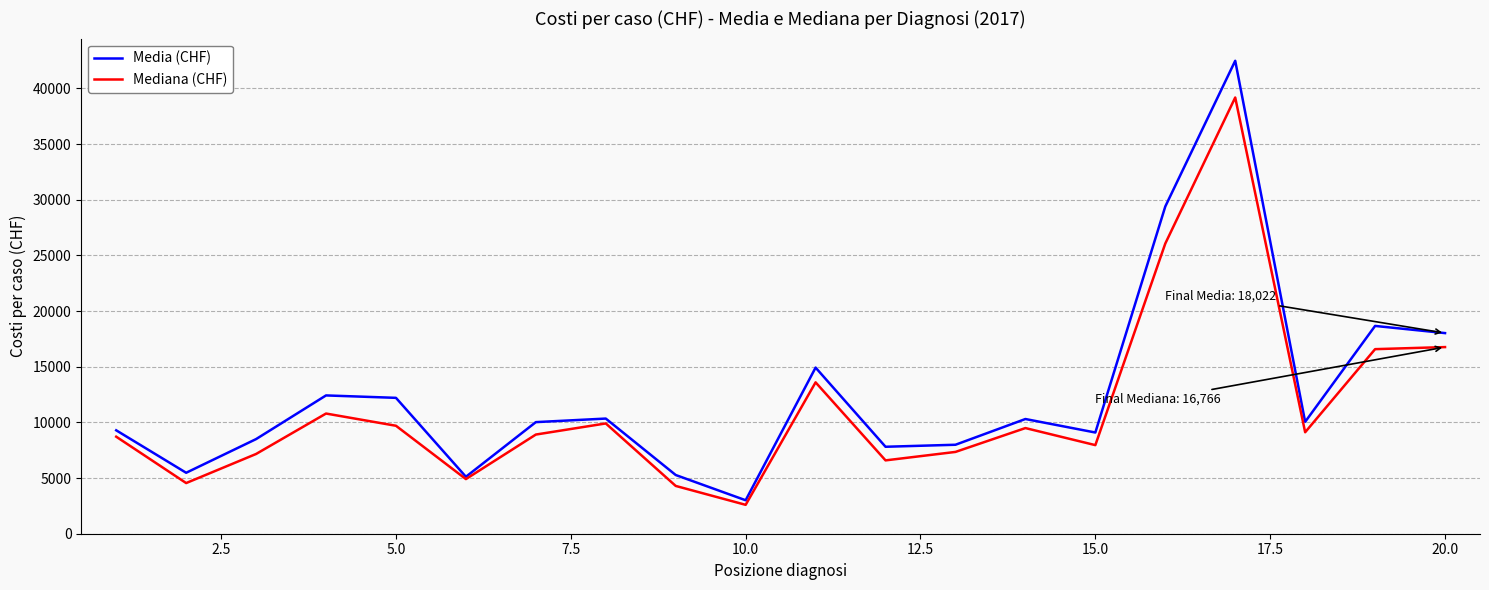

What is the minimum value shown in the chart?

2595.0